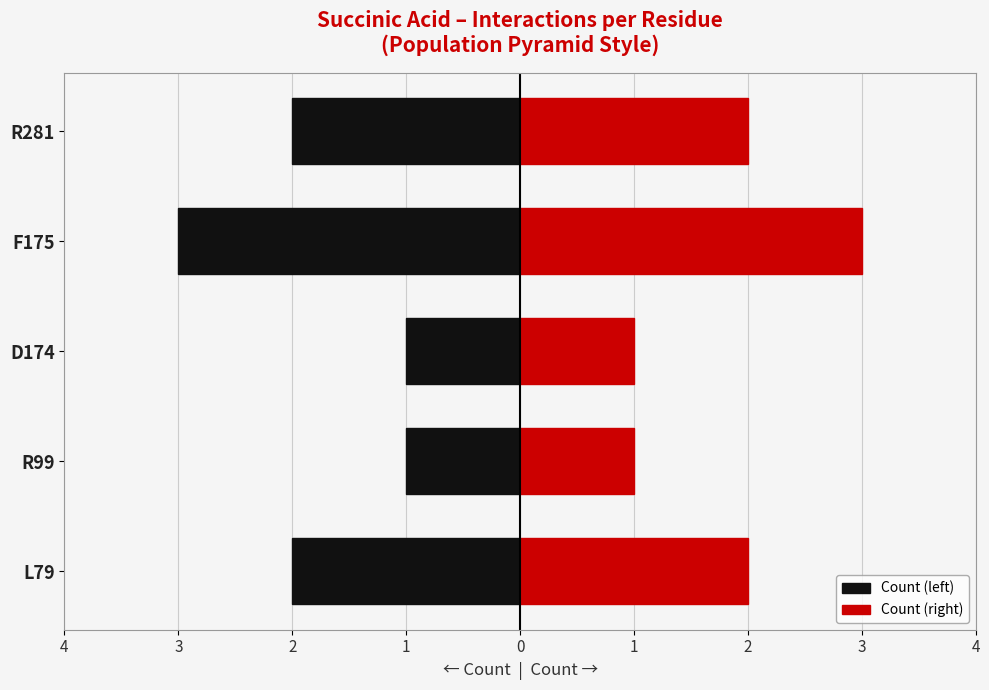

Read the Count (left) value at F175.

-3